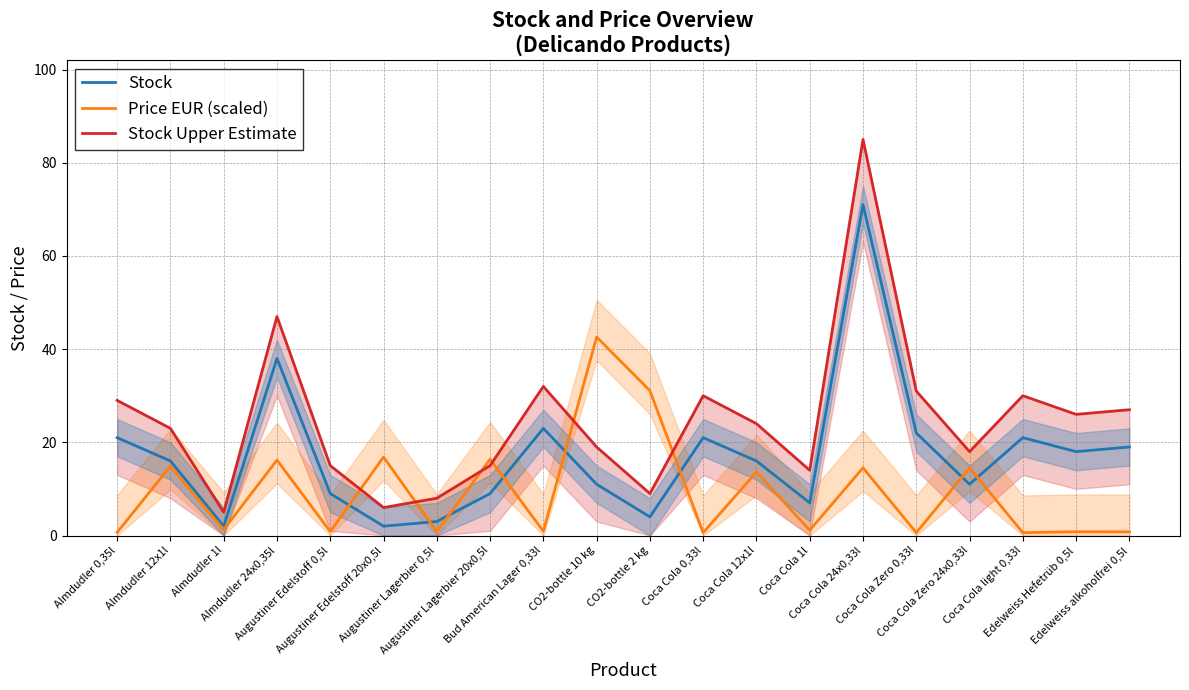

List the labels in order of Price EUR (scaled) value, smallest first.

Coca Cola 0,33l, Coca Cola Zero 0,33l, Coca Cola light 0,33l, Almdudler 0,35l, Edelweiss alkoholfrei 0,5l, Edelweiss Hefetrüb 0,5l, Augustiner Lagerbier 0,5l, Augustiner Edelstoff 0,5l, Bud American Lager 0,33l, Coca Cola 1l, Almdudler 1l, Coca Cola 12x1l, Coca Cola 24x0,33l, Coca Cola Zero 24x0,33l, Almdudler 12x1l, Almdudler 24x0,35l, Augustiner Lagerbier 20x0,5l, Augustiner Edelstoff 20x0,5l, CO2-bottle 2 kg, CO2-bottle 10 kg